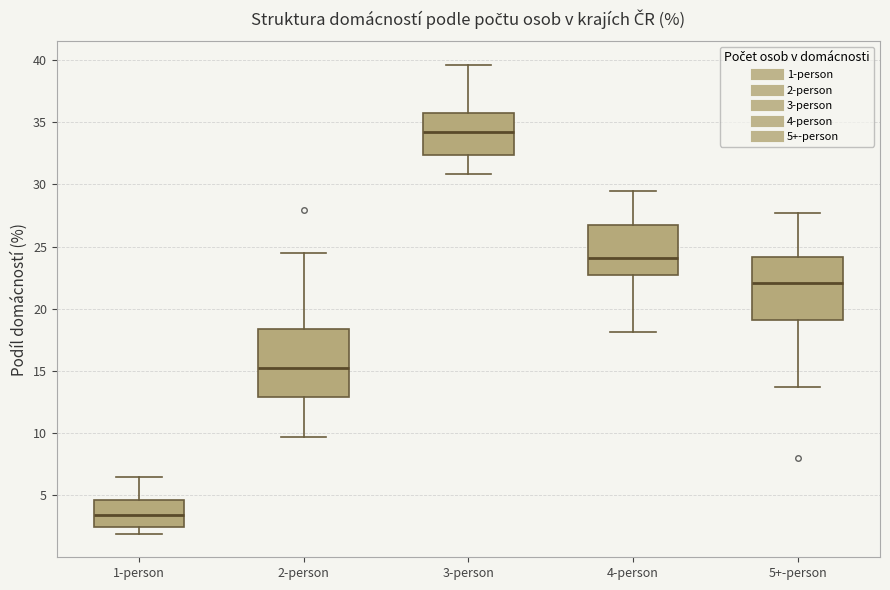

Reading left to right, transcribe this box plot: for each box, give where its median line is, the range the box spans, and where its two whiskers end, as read against the y-axis. The values are not printed on the chart, so give them approximately, as read against the axis.

1-person: median 3.5, box 2.5 to 4.5, whiskers 2.0 to 6.5
2-person: median 15.0, box 13.0 to 18.5, whiskers 9.5 to 24.5
3-person: median 34.0, box 32.5 to 35.5, whiskers 31.0 to 39.5
4-person: median 24.0, box 23.0 to 26.5, whiskers 18.0 to 29.5
5+-person: median 22.0, box 19.0 to 24.0, whiskers 13.5 to 27.5